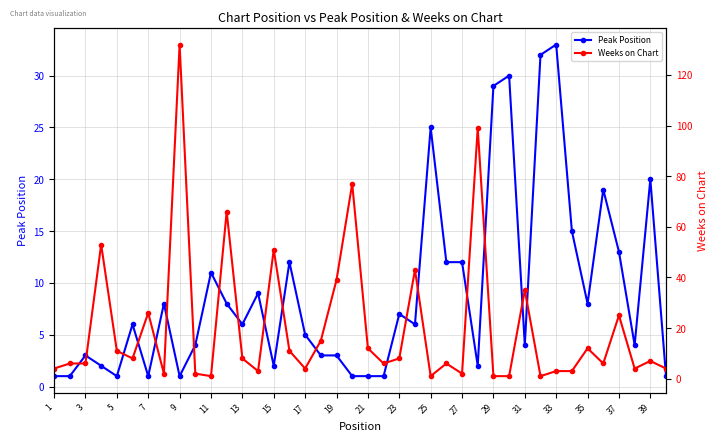

At how many categories does at least one series exceed 88?

2